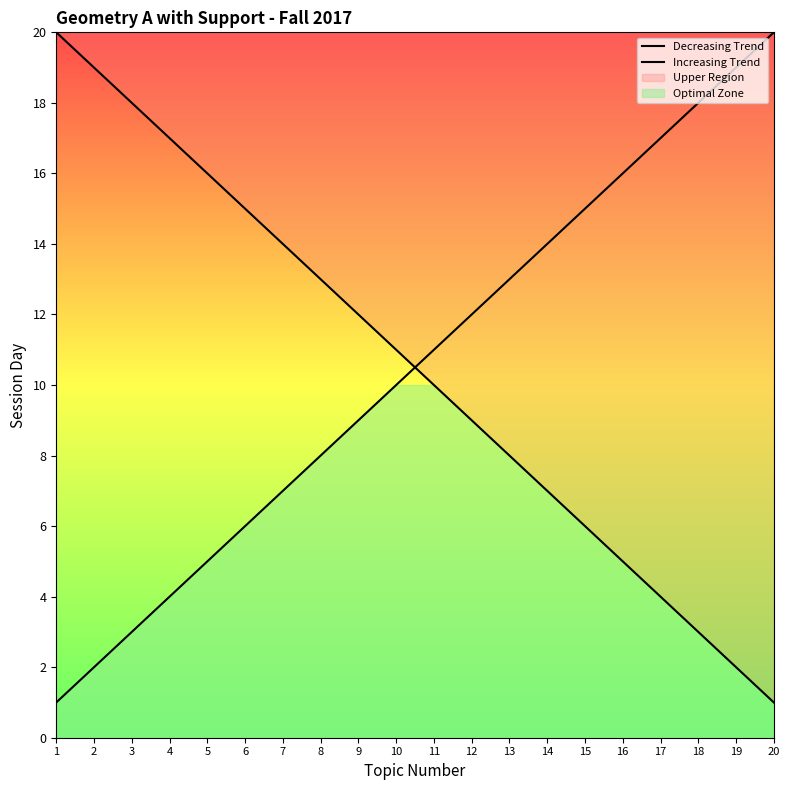

What is the sum of all Increasing Trend values?

210